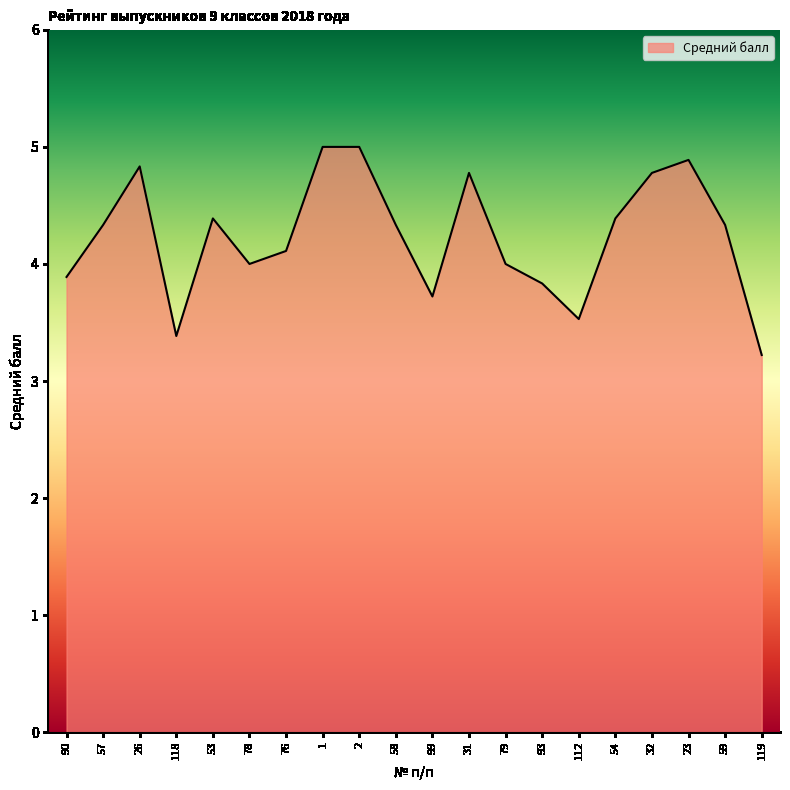

Where does the data first go above 4?

57